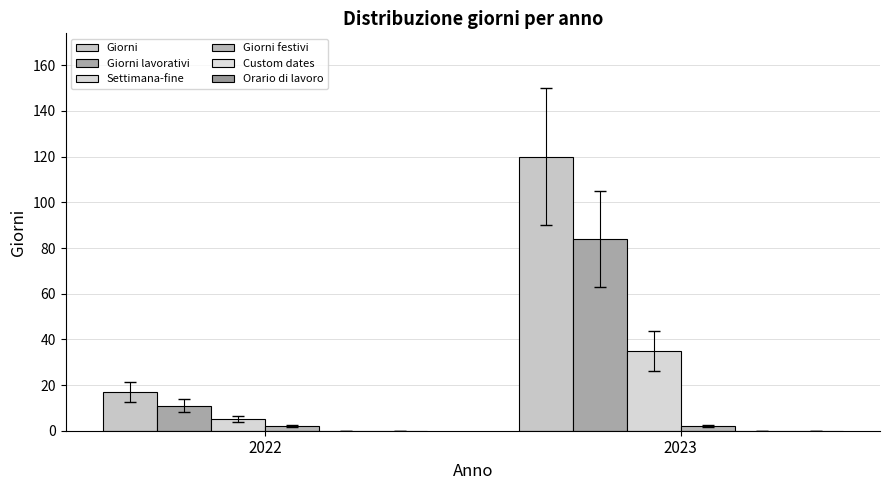

Which has a higher value, 2022 or 2023?

2023